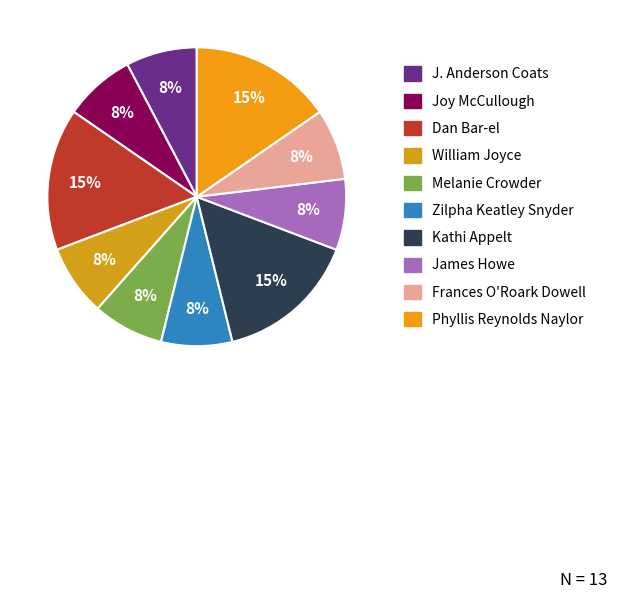

Count the number of slices in the pie.

10